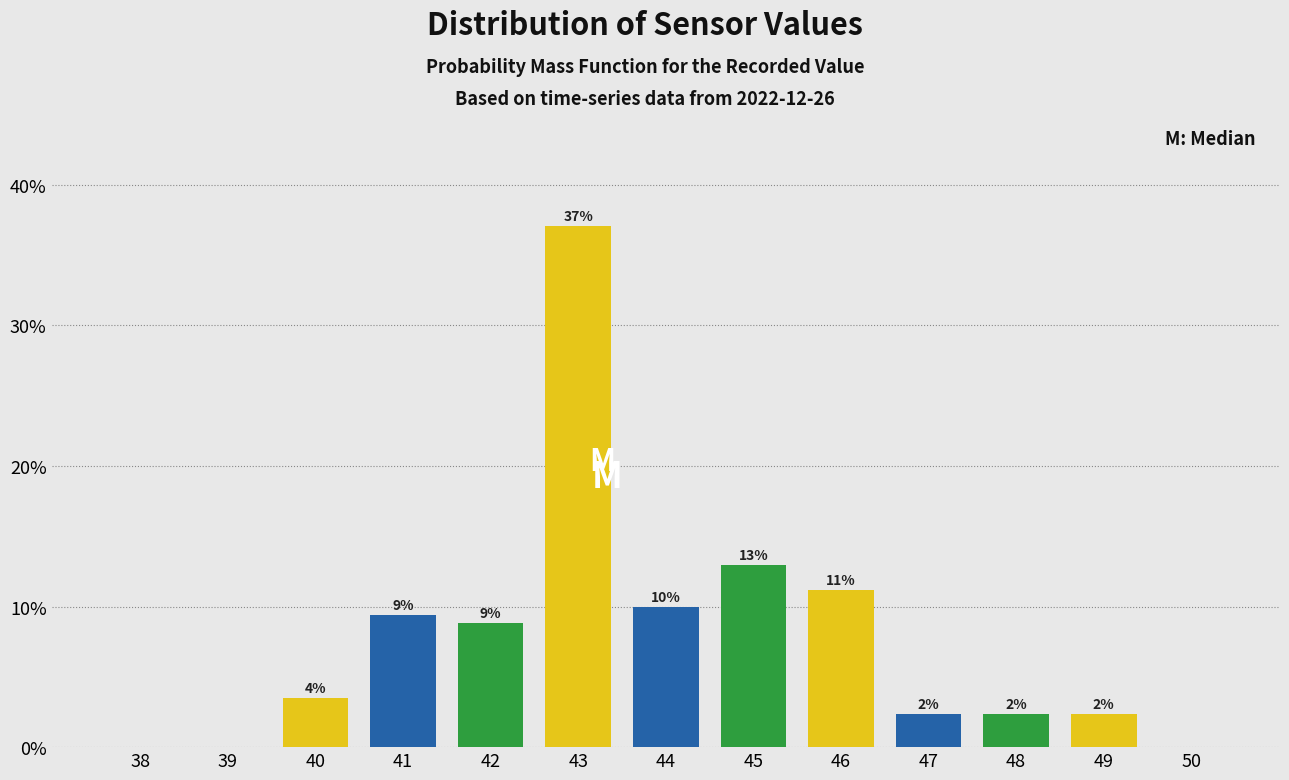

Are the bars horizontal?

No